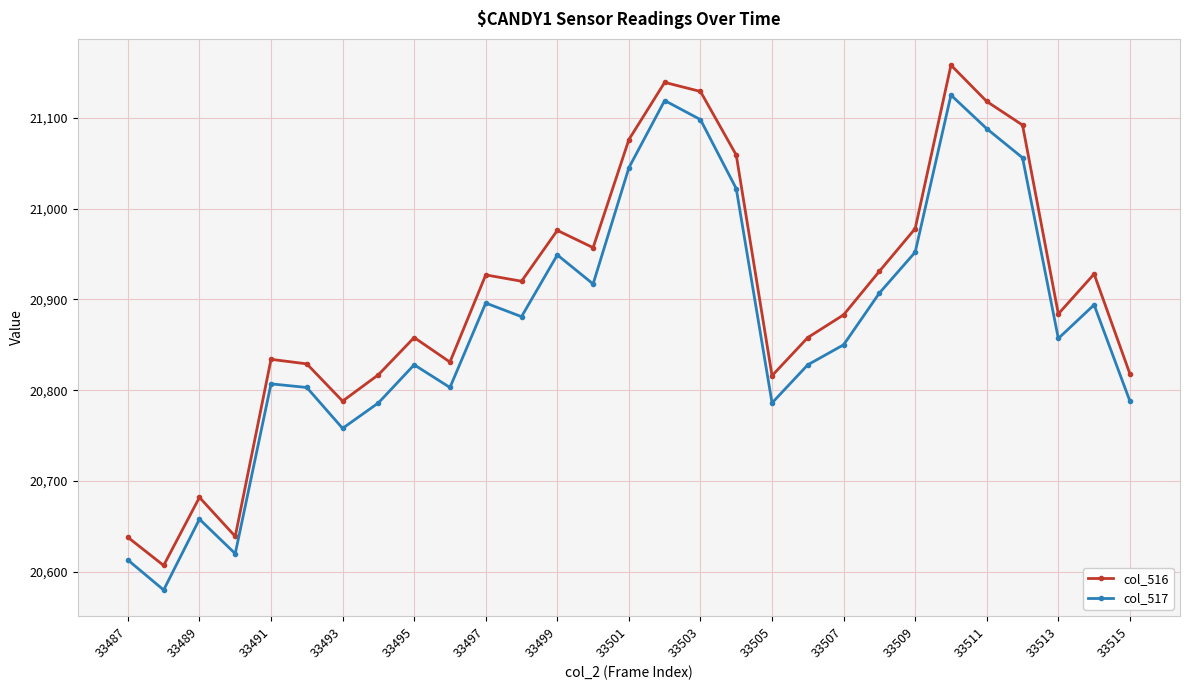

Does the chart display data point markers on the line(s)?

Yes